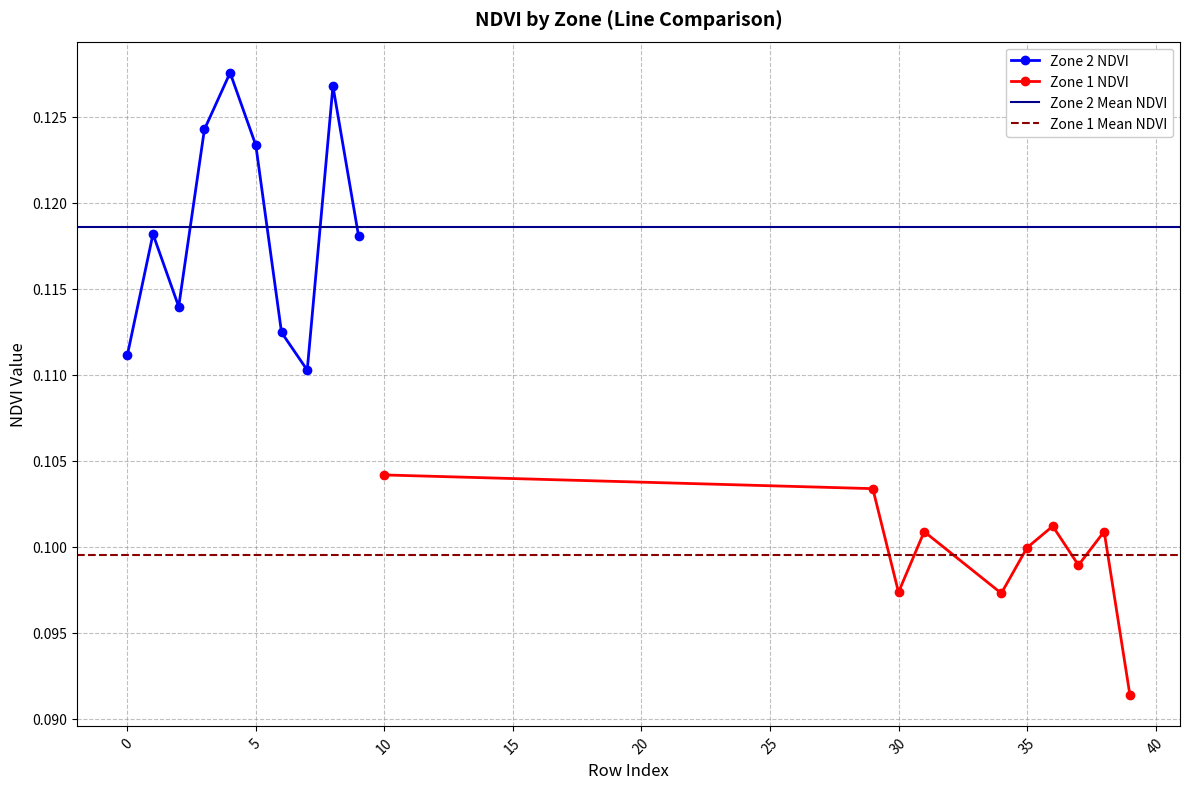

In Zone 2 NDVI, how many points are higher than both neighbors (excluding endpoints)?

3